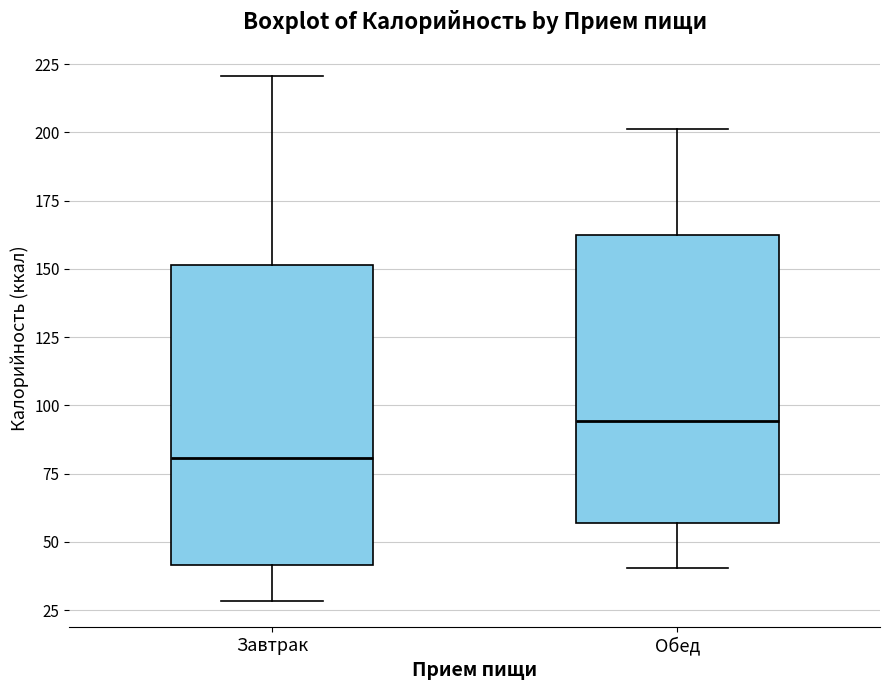

Where does the lower whisker of the box for Завтрак end on the y-axis? The values are not printed on the chart, so give them approximately, as read against the axis.

30